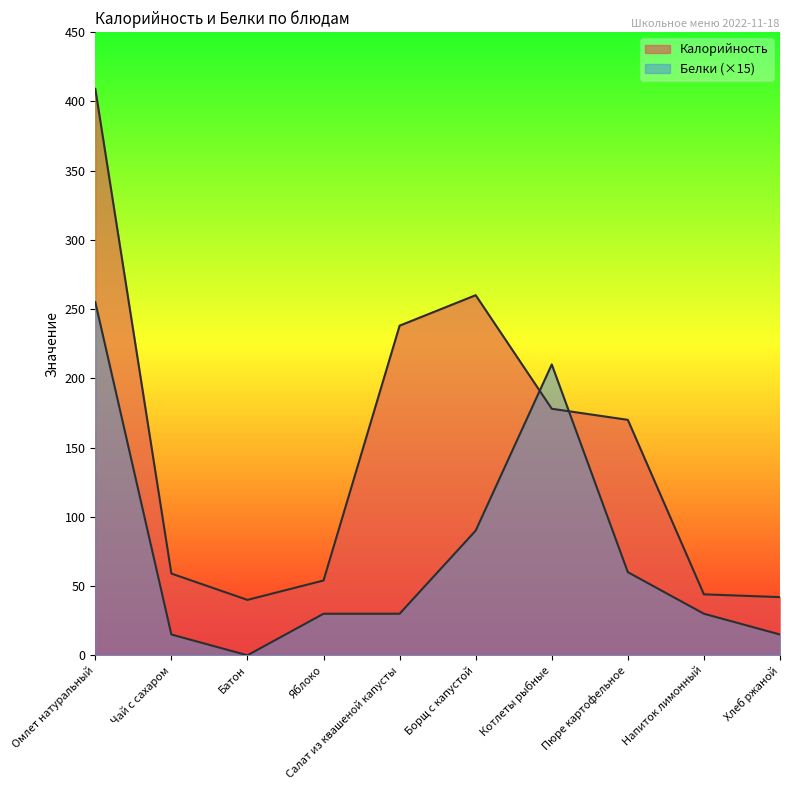

Between Хлеб ржаной and Пюре картофельное, which is larger?

Пюре картофельное